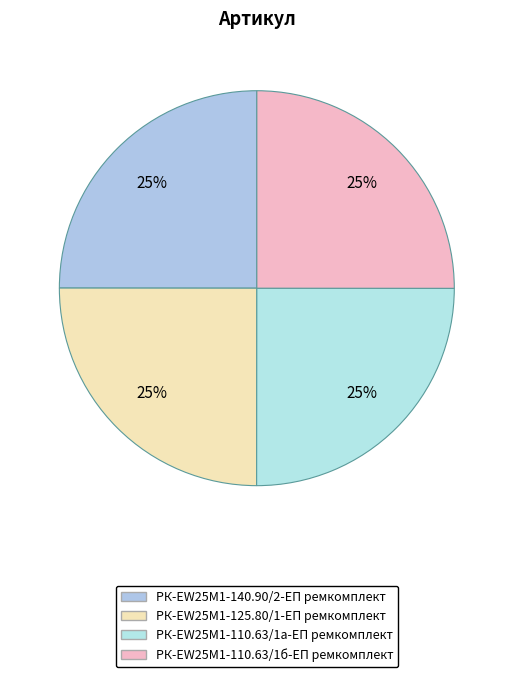

Count the number of slices in the pie.

4